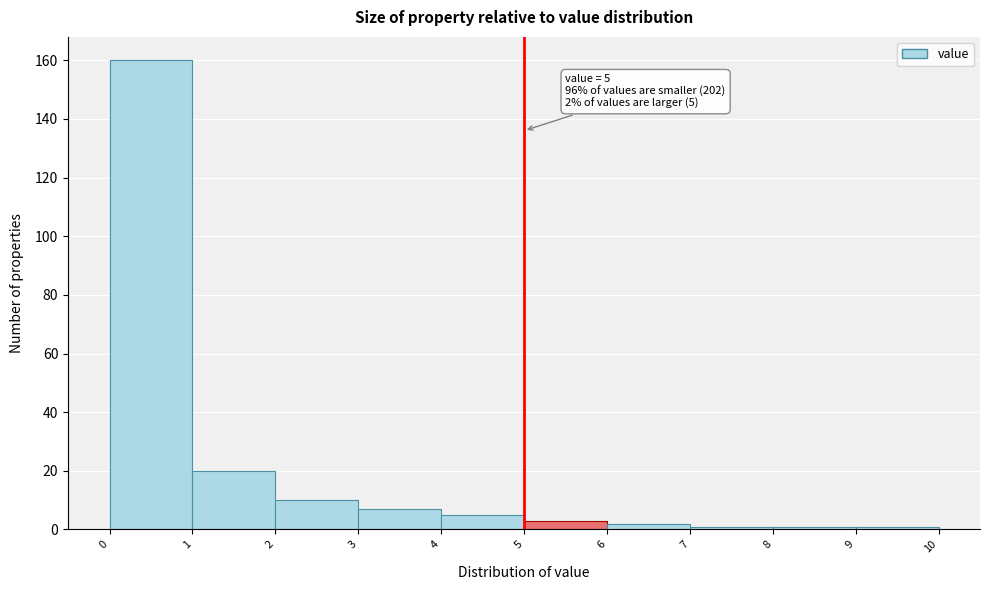

Which range on the x-axis has the tallest bar?

0 to 1